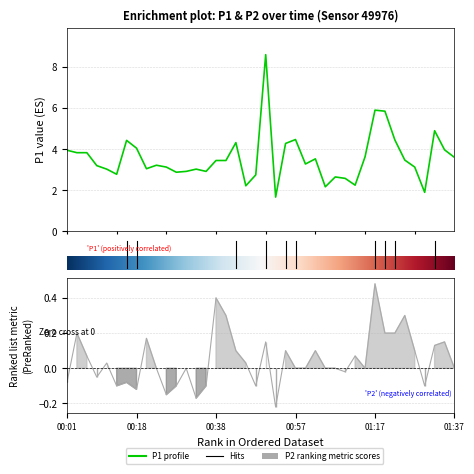

The P2 series shows -0.1 at 00:47. True or false?

True